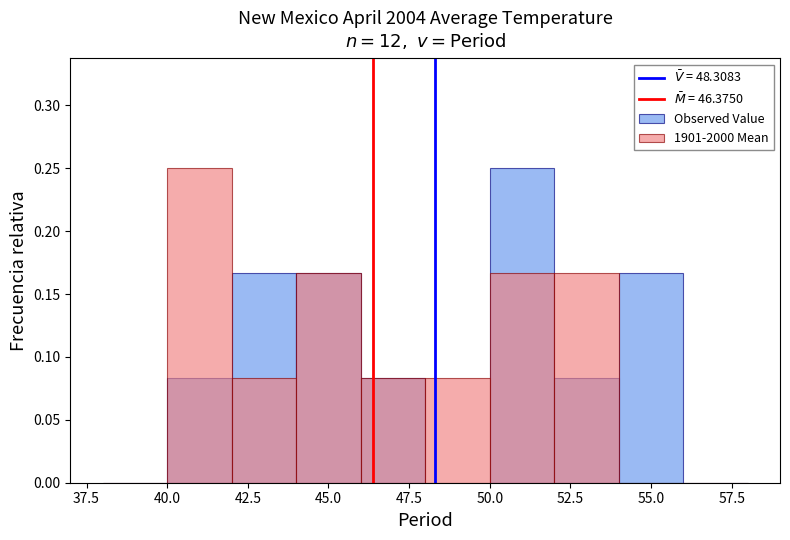

At how many categories does at least one series exceed 0?

8